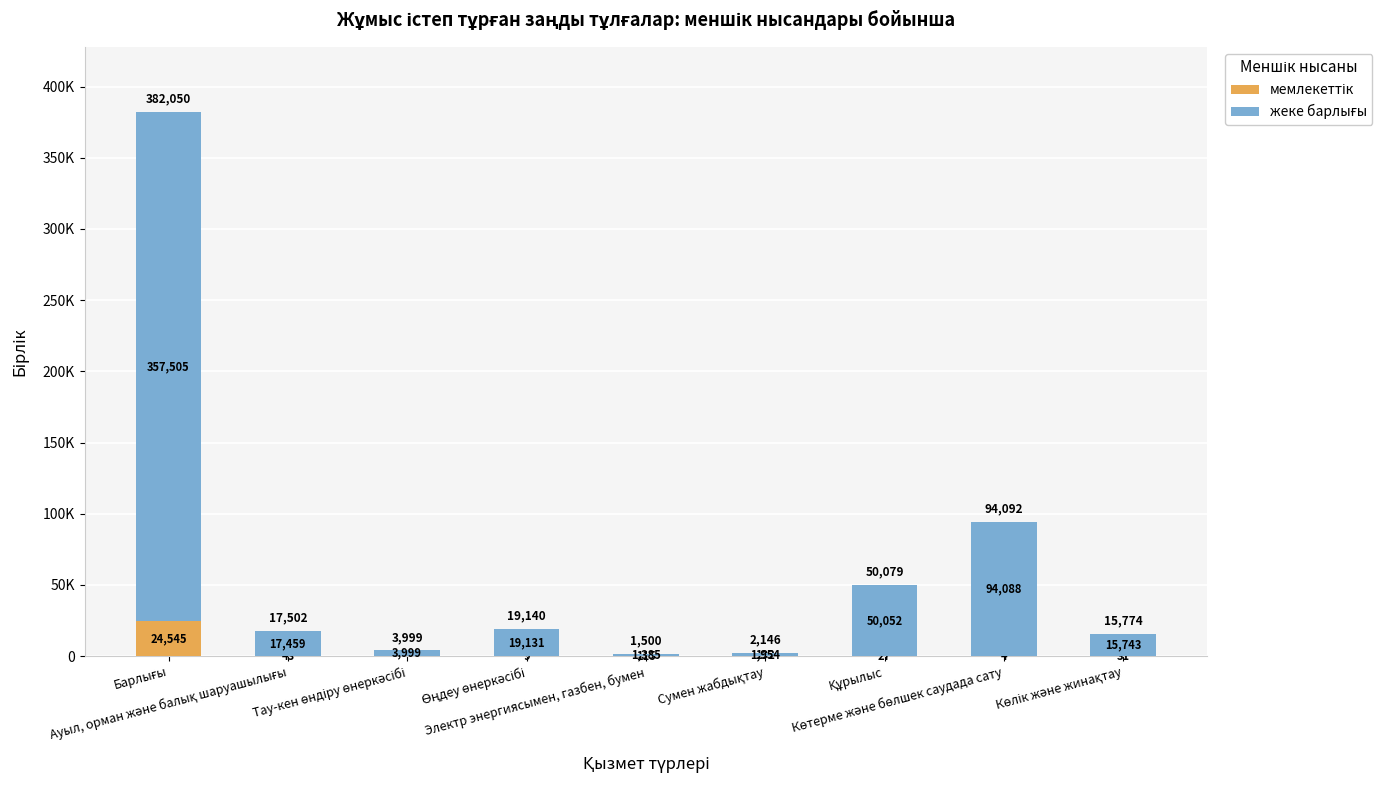

What is the total value across all series at Көтерме және бөлшек саудада сату?

94092